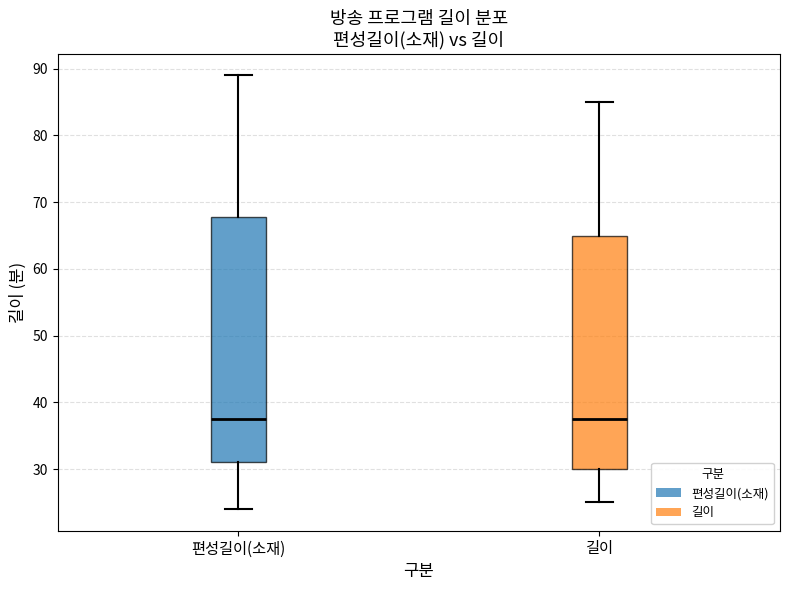

Reading left to right, transcribe this box plot: for each box, give where its median line is, the range the box spans, and where its two whiskers end, as read against the y-axis. The values are not printed on the chart, so give them approximately, as read against the axis.

편성길이(소재): median 38, box 31 to 68, whiskers 24 to 89
길이: median 38, box 30 to 65, whiskers 25 to 85